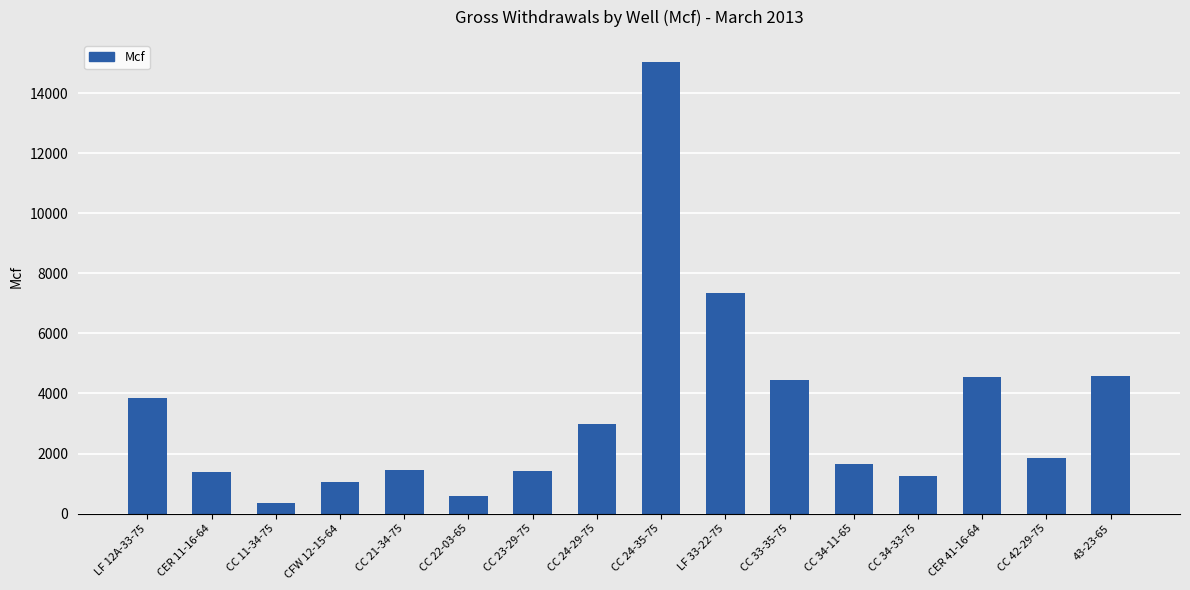

Which label corresponds to the largest value in the chart?

CC 24-35-75